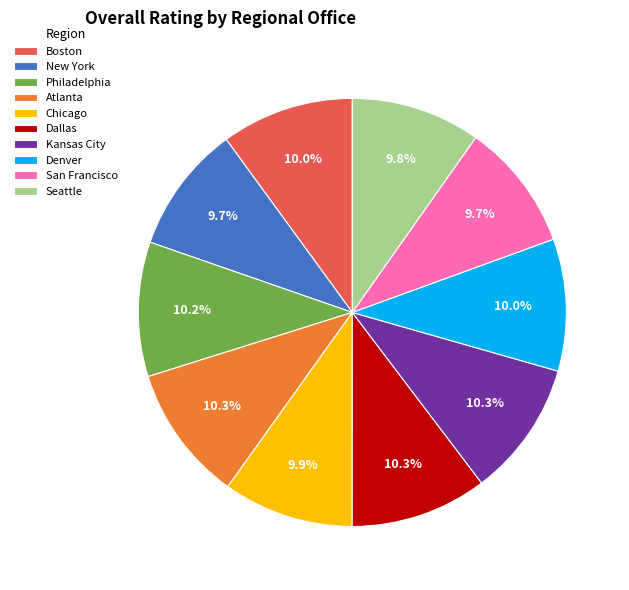

Between New York and Dallas, which is larger?

Dallas